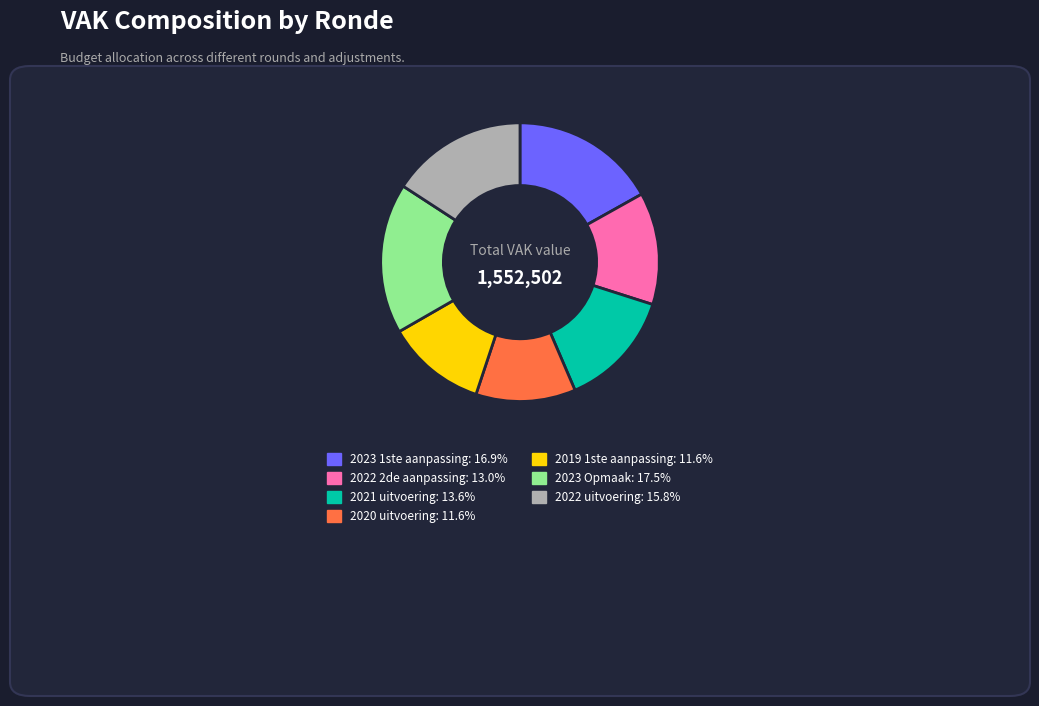

Between 2019 1ste aanpassing and 2023 1ste aanpassing, which is larger?

2023 1ste aanpassing